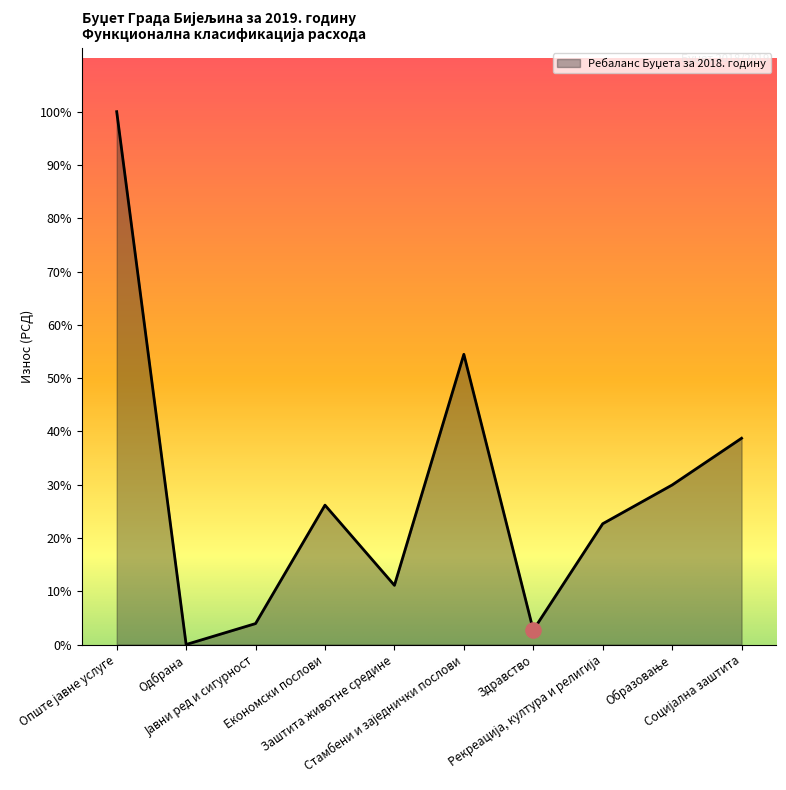

What is the ratio of the value at Јавни ред и сигурност to the value at Образовање?

0.1